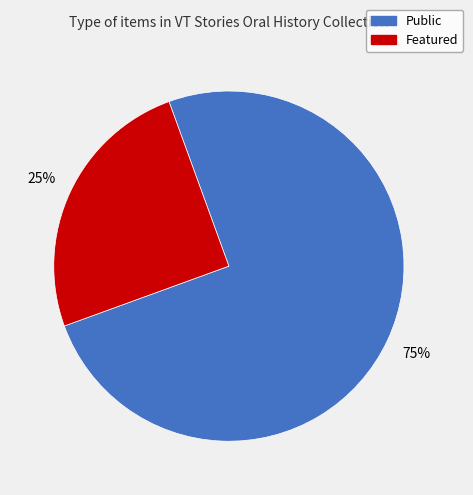

To the nearest percent, what portion does Public represent?

75%